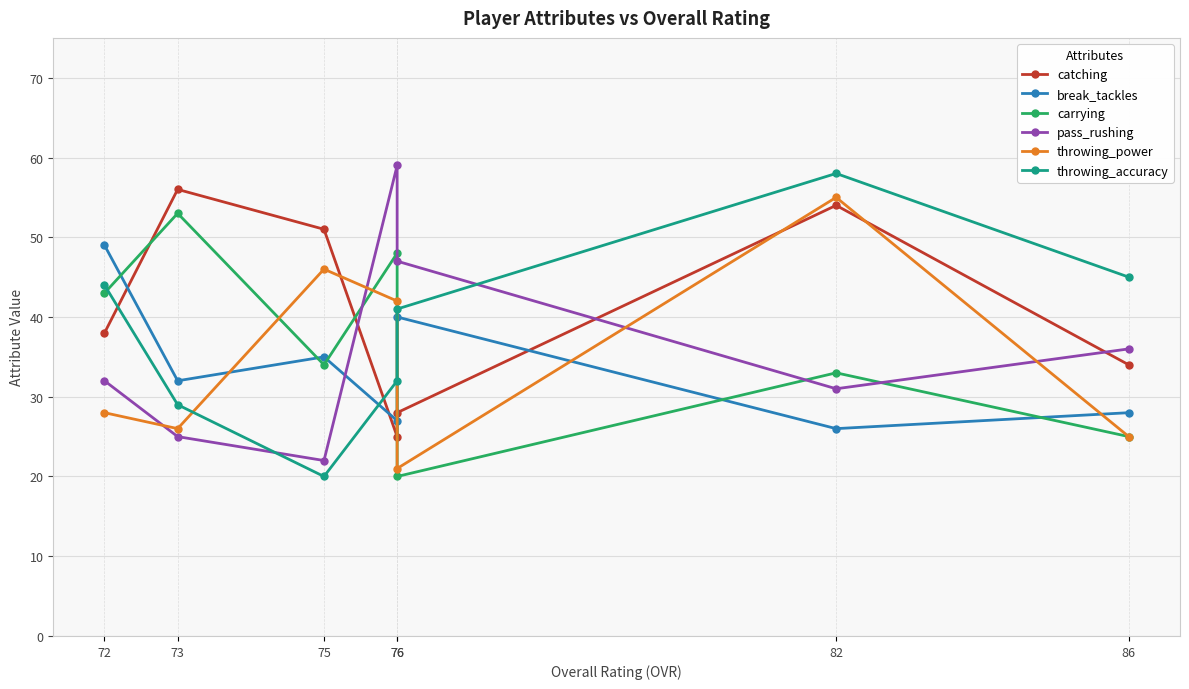

Where is the first local minimum for throwing_power?

73